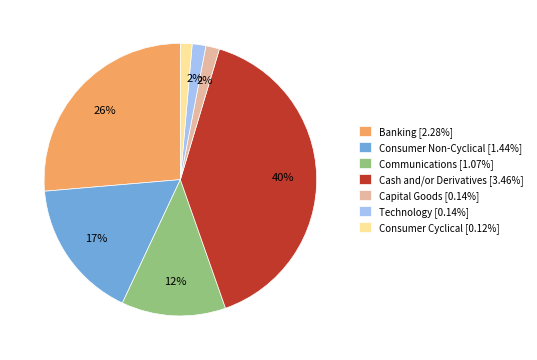

To the nearest percent, what is the average slice percentage?

14%